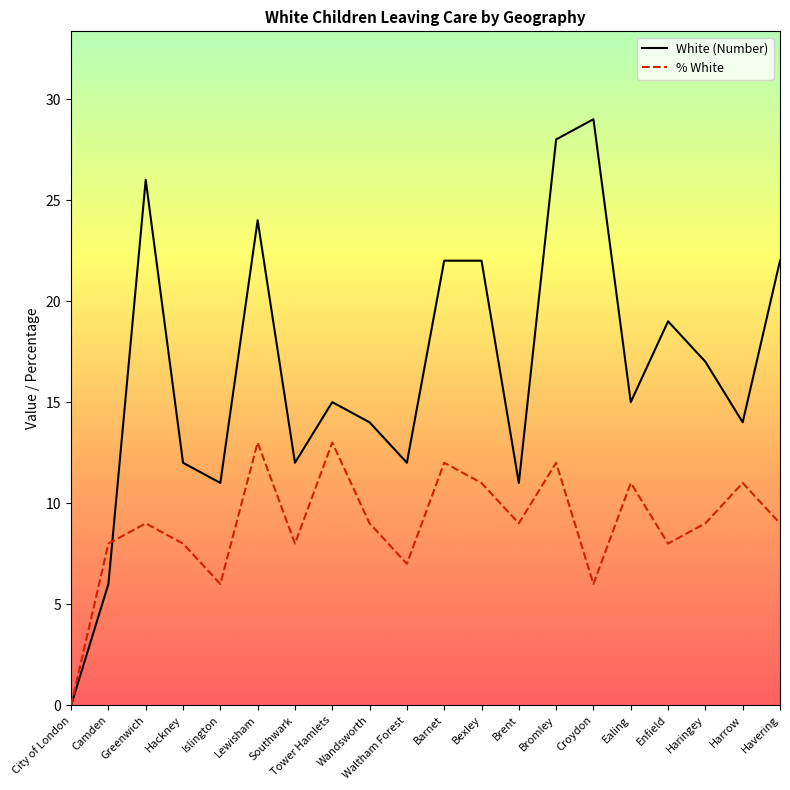

How many lines are shown in the chart?

2